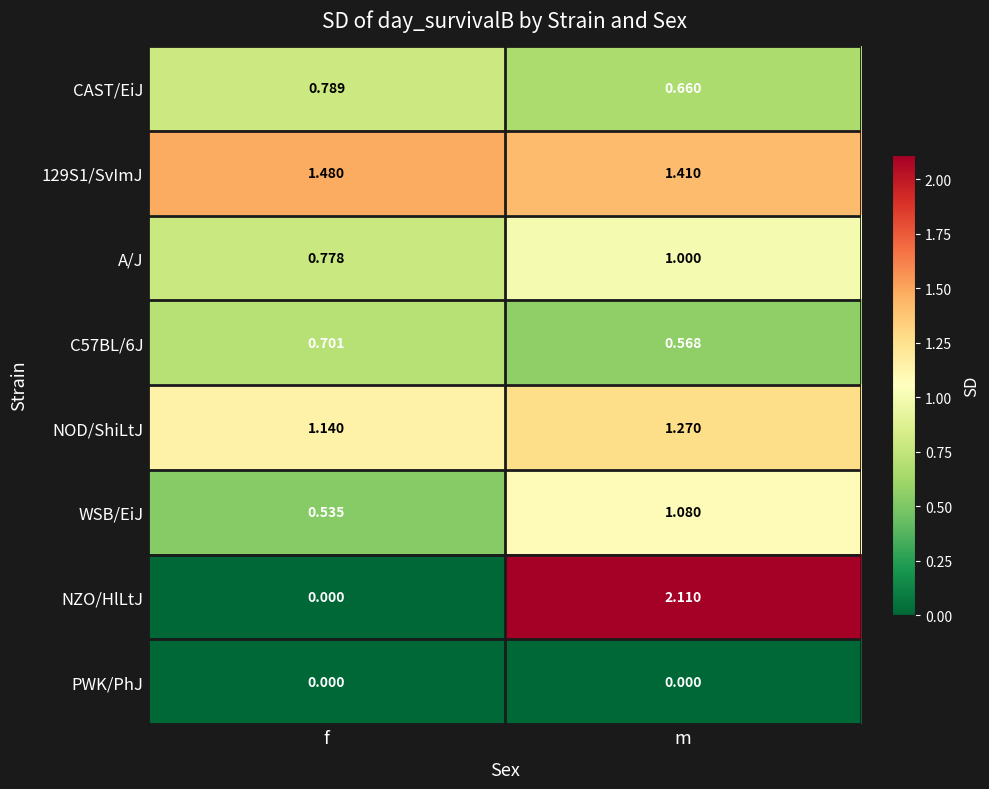

At which category is the sum across all series the highest?

m